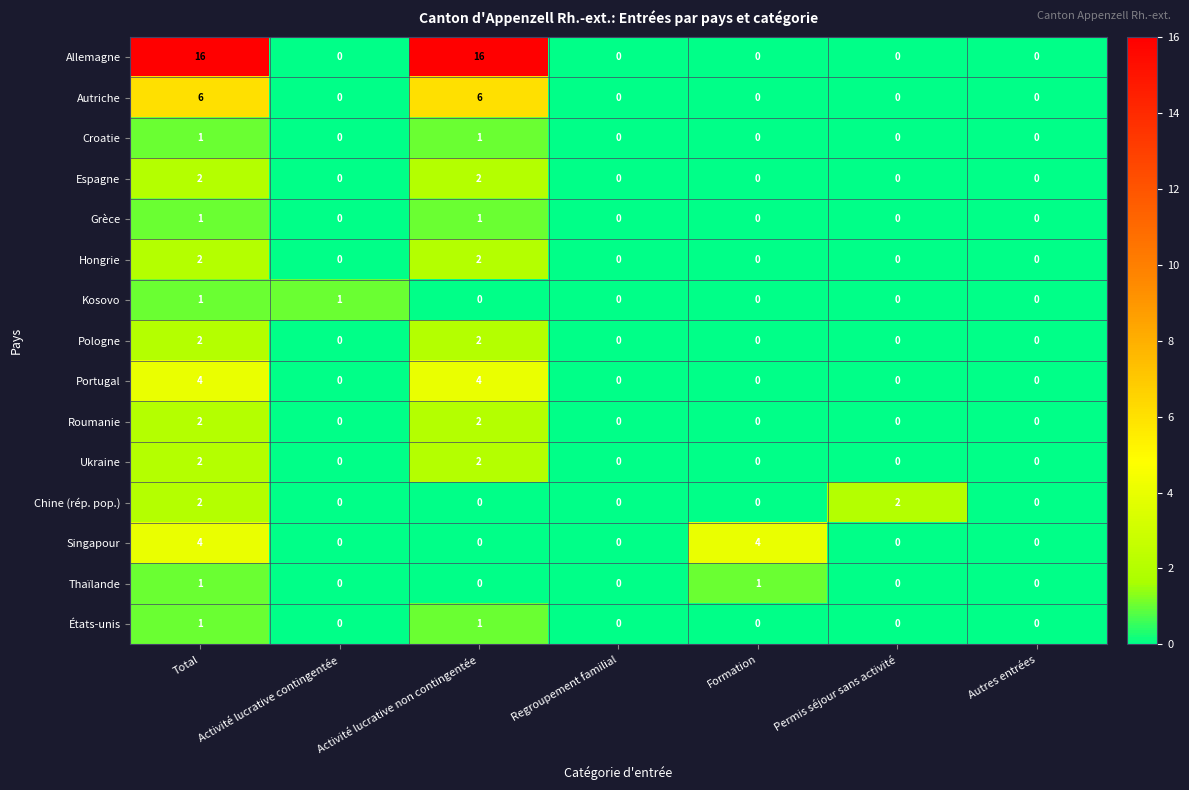

What is the difference between the Autriche values at Activité lucrative contingentée and Activité lucrative non contingentée?

6